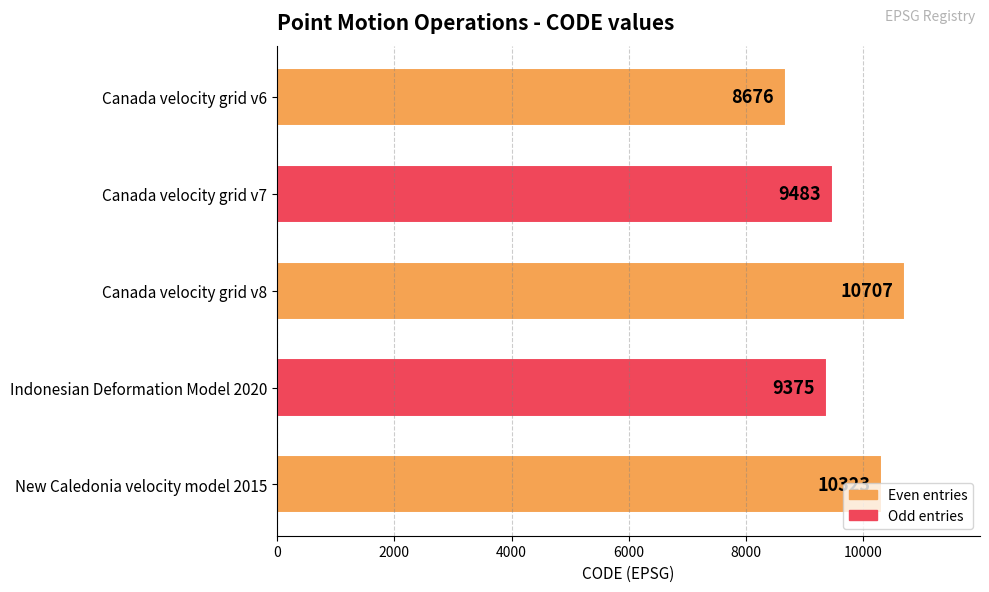

What is the change in value from Canada velocity grid v8 to New Caledonia velocity model 2015?

-384